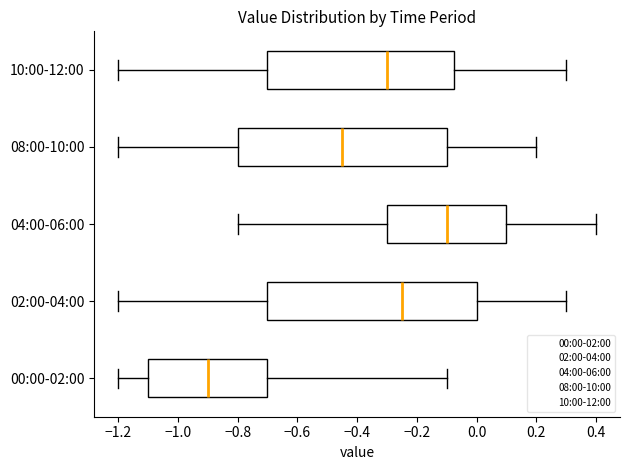

Reading bottom to top, read every box against the x-axis: the position of its median line, the range the box covers, and the ends of its whiskers. The values are not printed on the chart, so give them approximately, as read against the axis.

00:00-02:00: median -0.90, box -1.10 to -0.70, whiskers -1.20 to -0.10
02:00-04:00: median -0.24, box -0.70 to 0.00, whiskers -1.20 to 0.30
04:00-06:00: median -0.10, box -0.30 to 0.10, whiskers -0.80 to 0.40
08:00-10:00: median -0.44, box -0.80 to -0.10, whiskers -1.20 to 0.20
10:00-12:00: median -0.30, box -0.70 to -0.08, whiskers -1.20 to 0.30